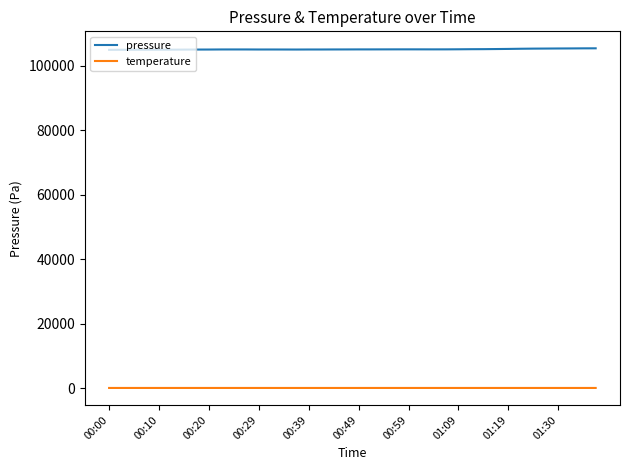

At how many categories does at least one series exceed 48431?

40